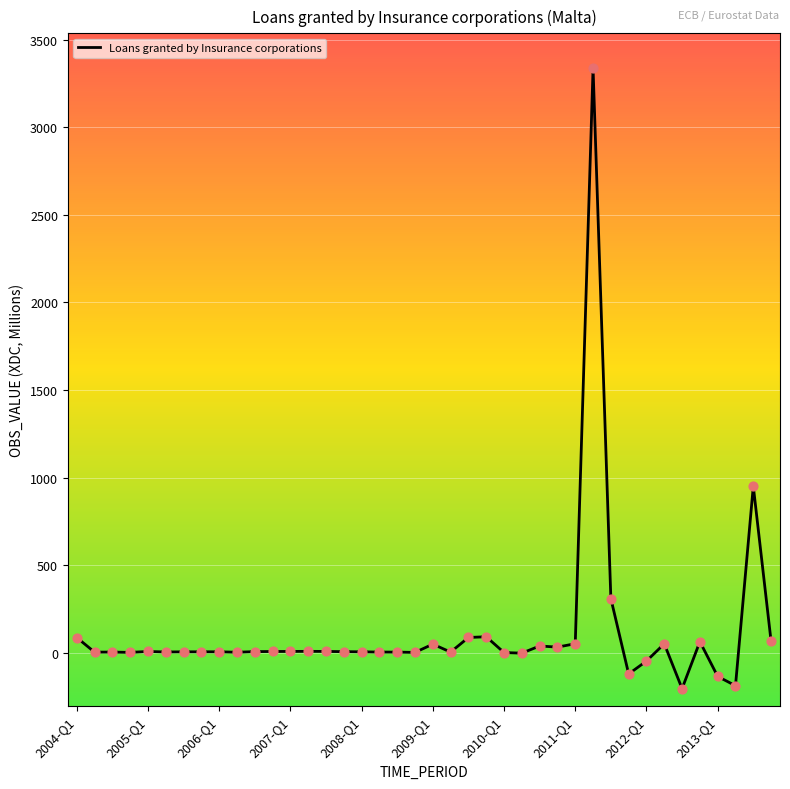

What is the smallest value displayed?

-204.3